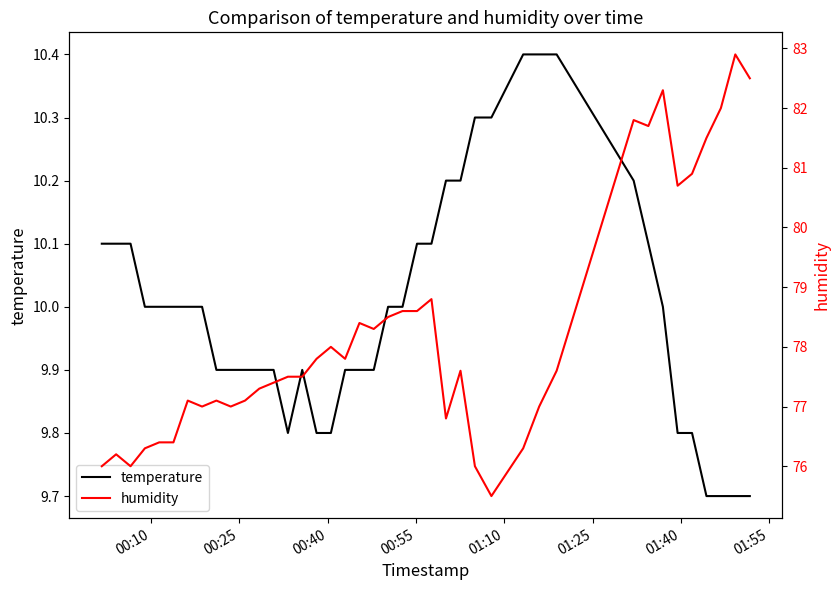

True or false: temperature and humidity cross at least once.

False